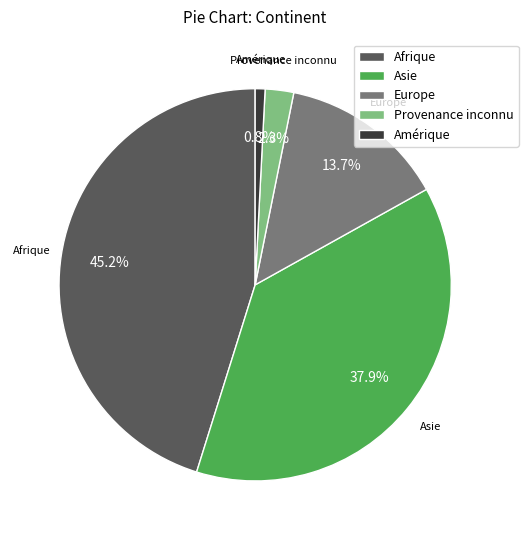

How many slices are in this pie chart?

5